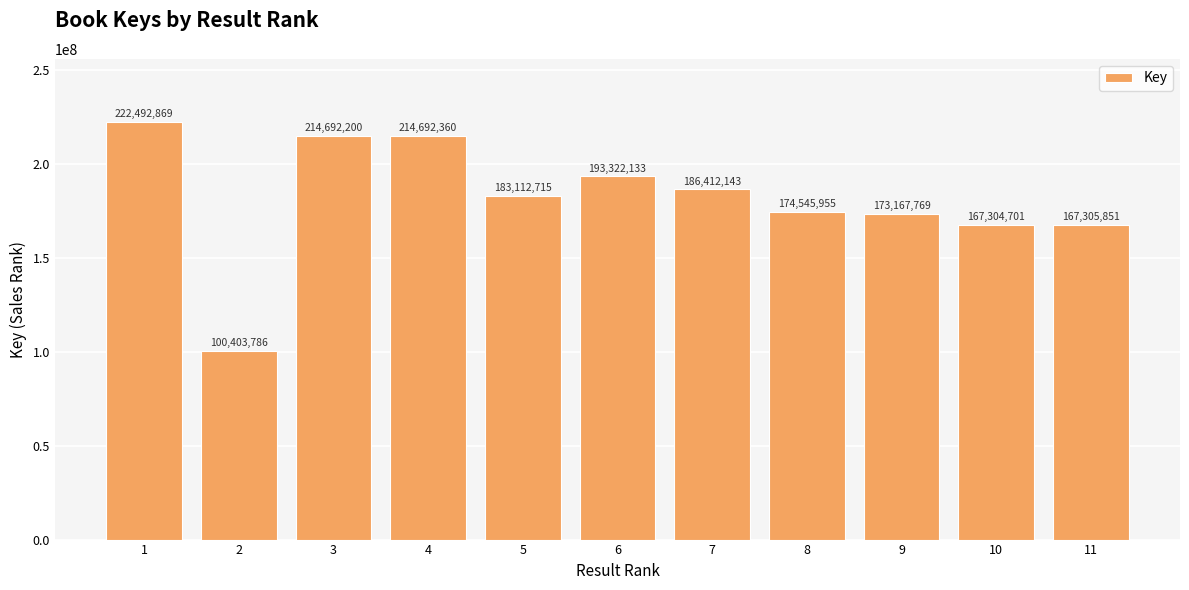

What is the ratio of the value at 5 to the value at 11?

1.1